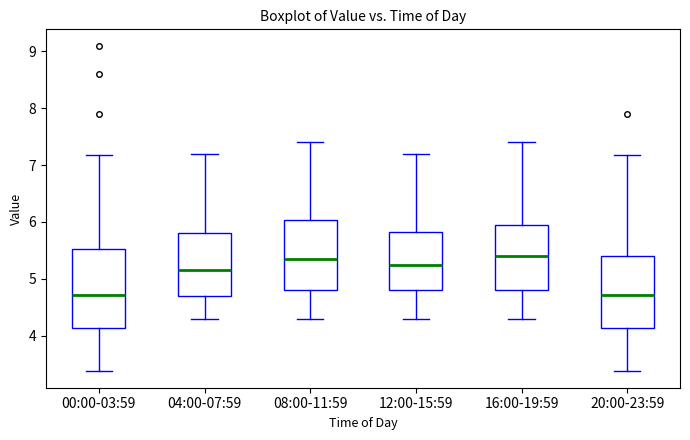

Reading left to right, transcribe this box plot: for each box, give where its median line is, the range the box spans, and where its two whiskers end, as read against the y-axis. The values are not printed on the chart, so give them approximately, as read against the axis.

00:00-03:59: median 4.7, box 4.1 to 5.5, whiskers 3.4 to 7.2
04:00-07:59: median 5.2, box 4.7 to 5.8, whiskers 4.3 to 7.2
08:00-11:59: median 5.4, box 4.8 to 6.0, whiskers 4.3 to 7.4
12:00-15:59: median 5.3, box 4.8 to 5.8, whiskers 4.3 to 7.2
16:00-19:59: median 5.4, box 4.8 to 6.0, whiskers 4.3 to 7.4
20:00-23:59: median 4.7, box 4.1 to 5.4, whiskers 3.4 to 7.2